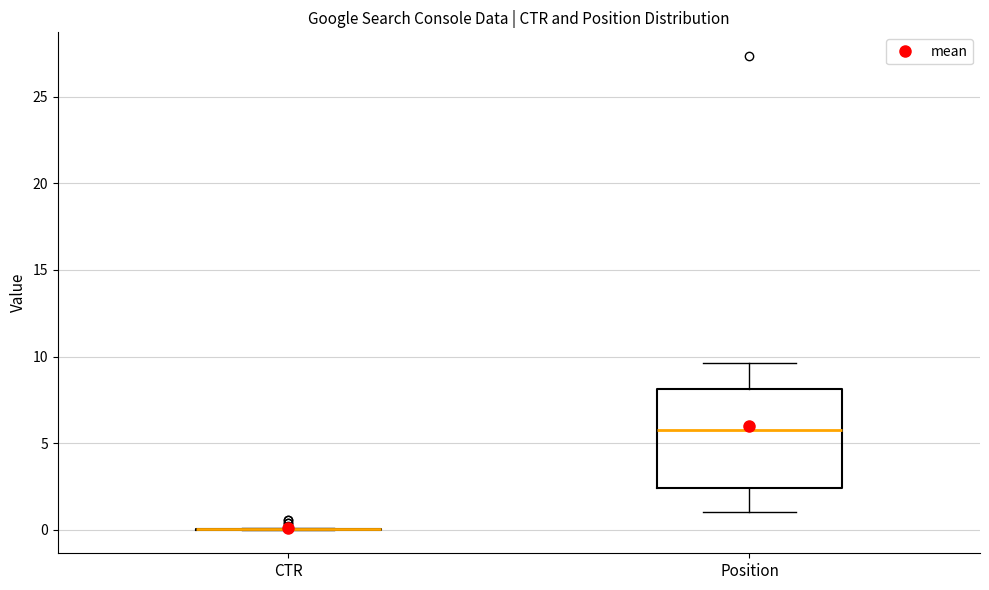

Where is the lower edge of the box for Position on the y-axis? The values are not printed on the chart, so give them approximately, as read against the axis.

2.5